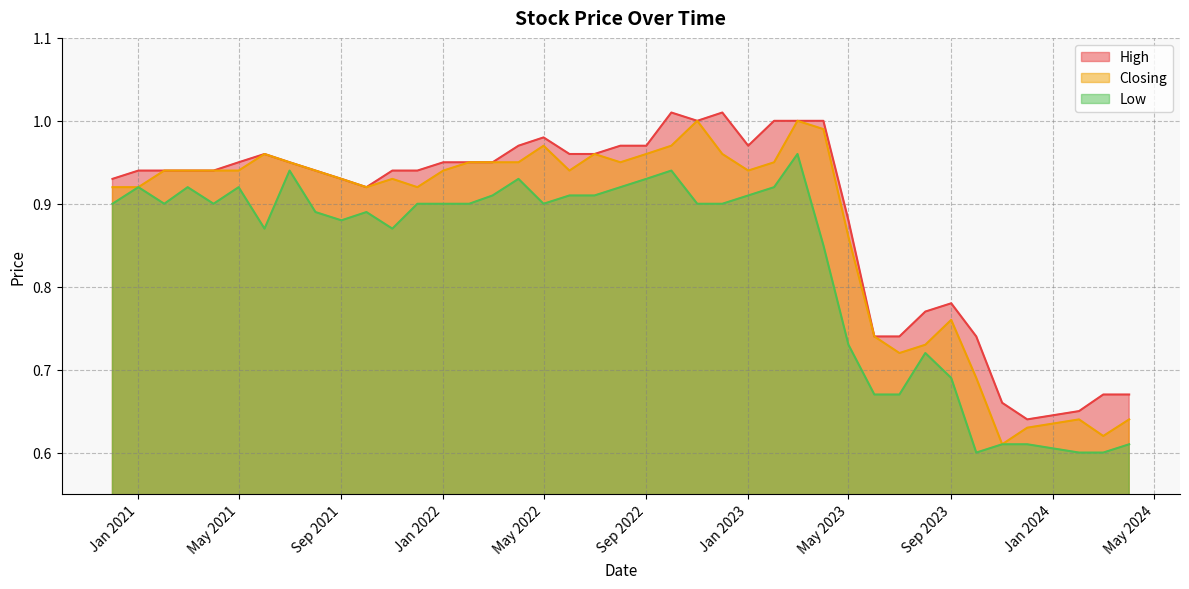

Rank the series by their maximum value, from highest to lowest.

High, Closing, Low